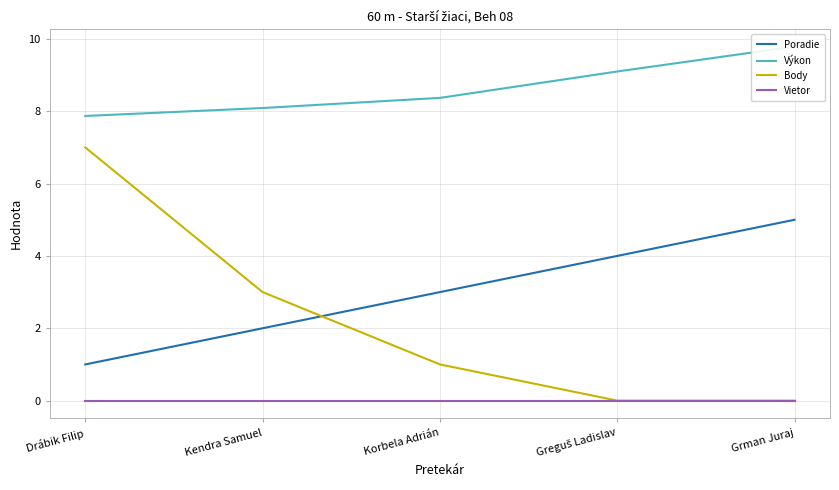

Between Drábik Filip and Korbela Adrián, which is larger?

Korbela Adrián